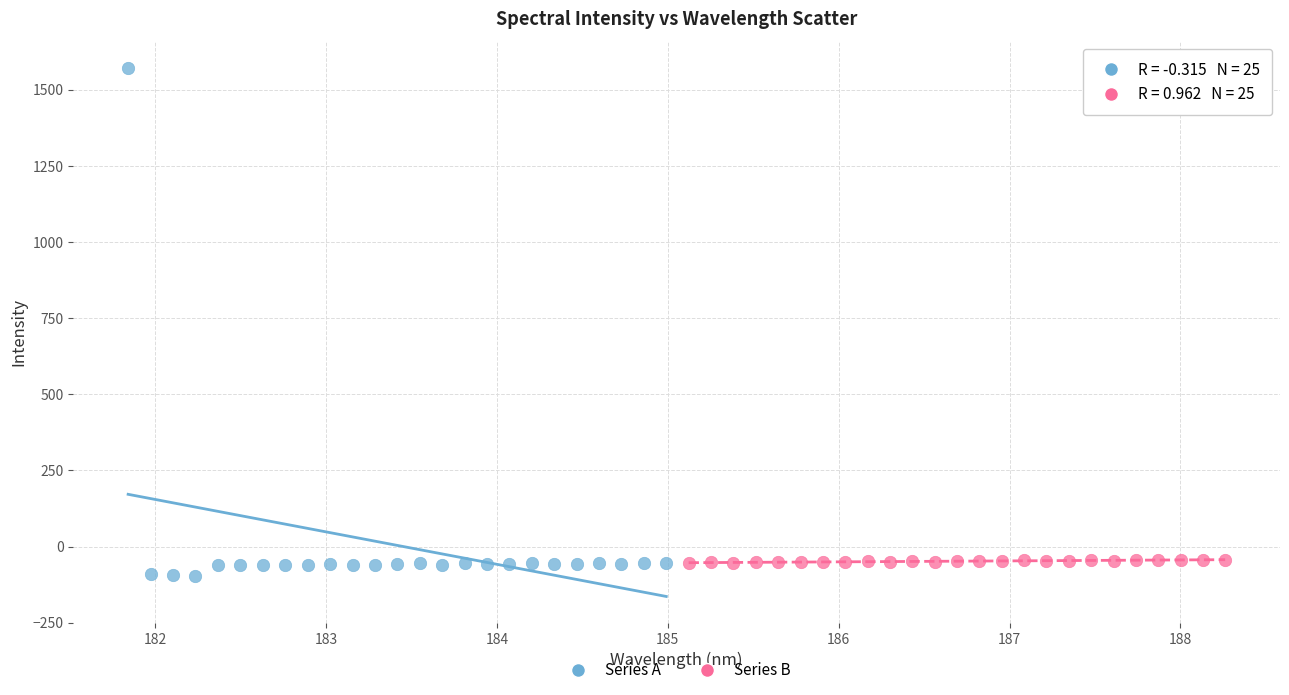

Which series contains the lowest Y value?

Series A